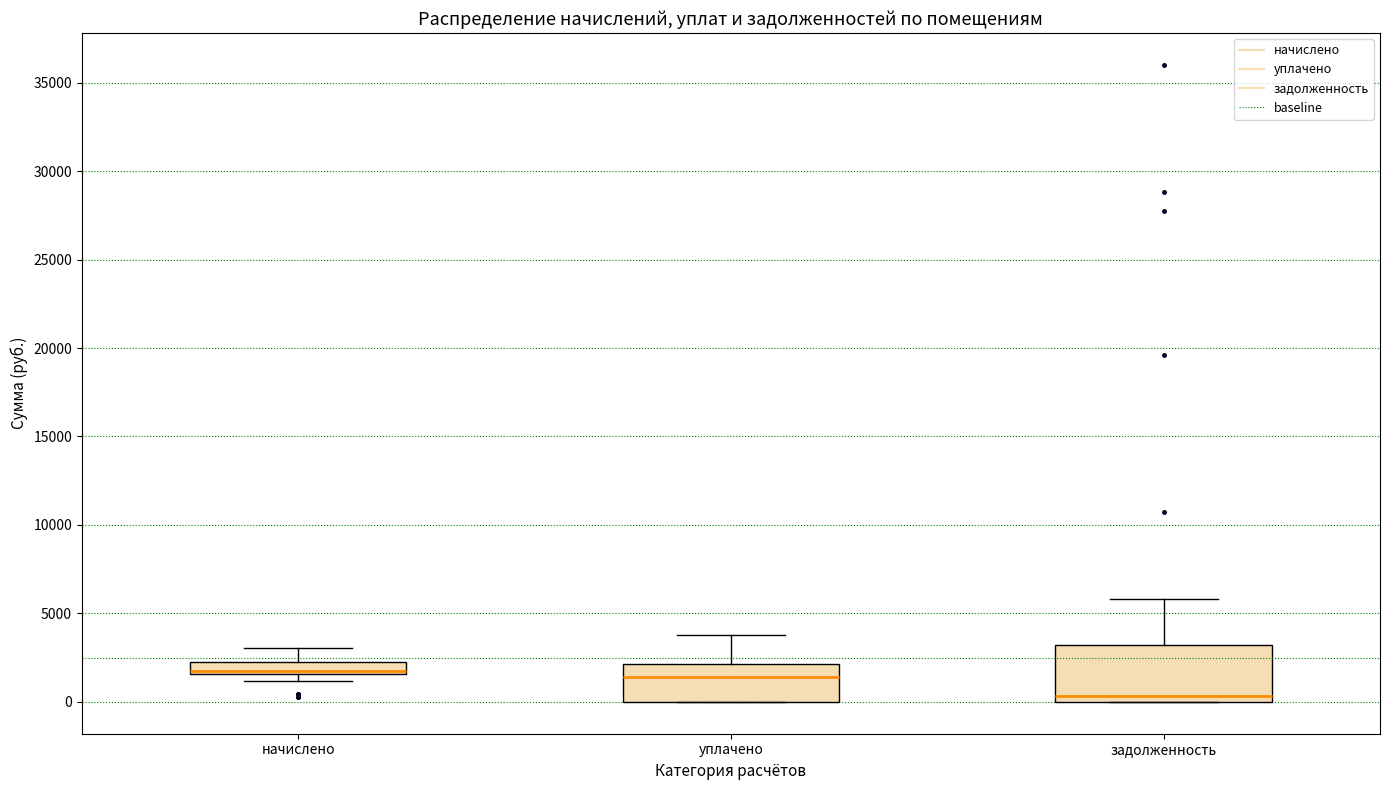

Comparing the boxes themselves (not the whiskers), which one is the tallest?

задолженность